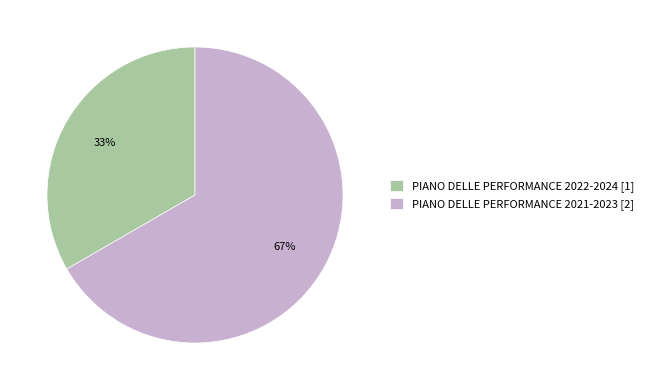

Count the number of slices in the pie.

2